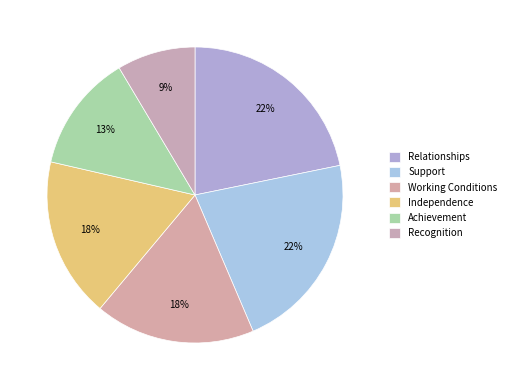

Is Recognition the majority of the pie?

No